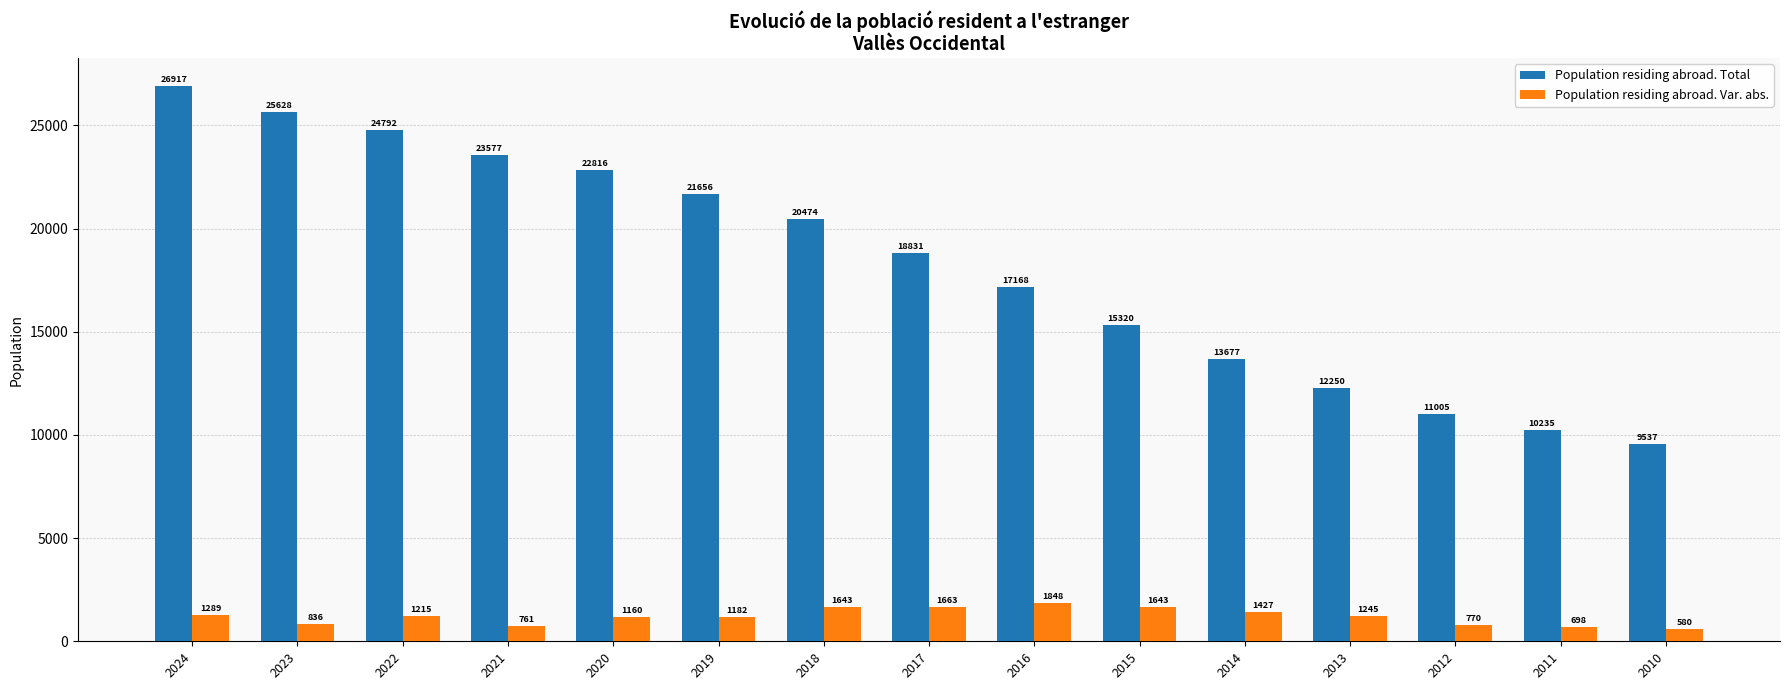

What is the value of the Population residing abroad. Total bar at the 6th from the left?

21656